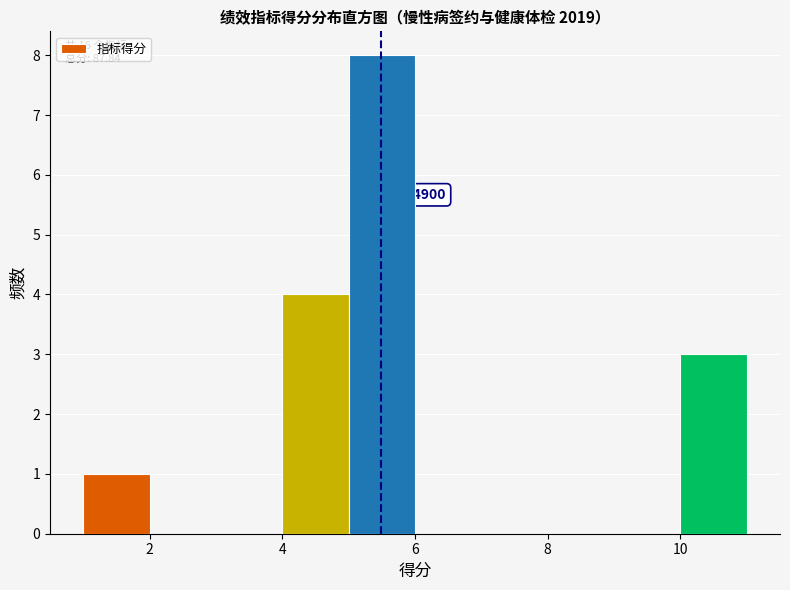

Which range on the x-axis has the tallest bar?

5 to 6